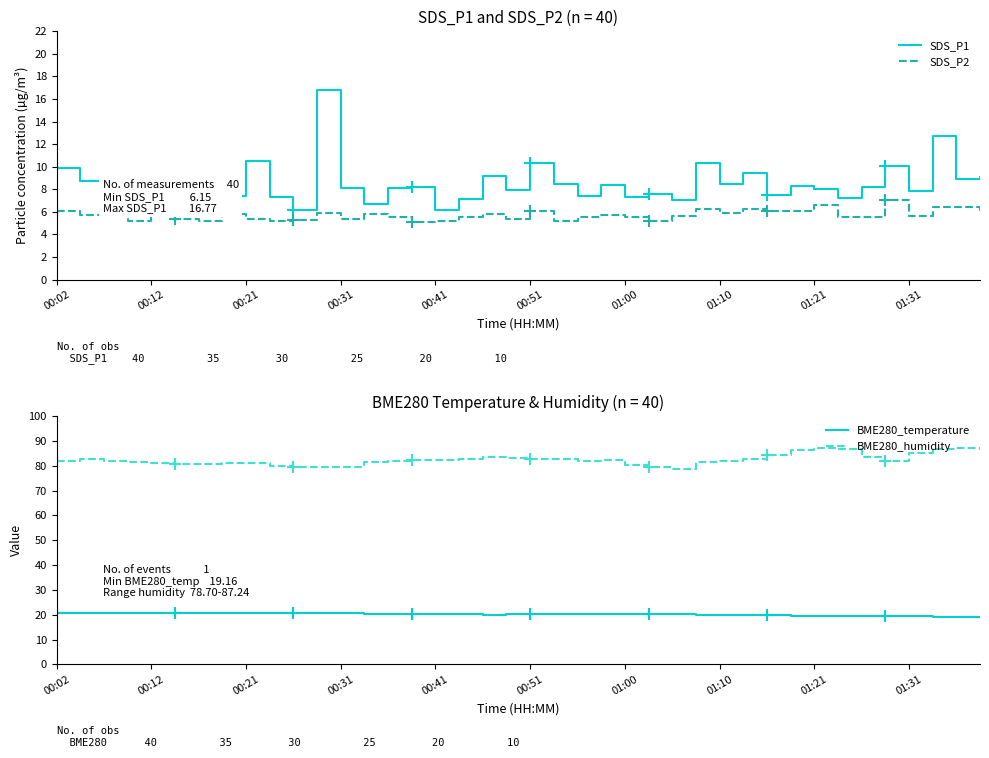

List the series in order of their peak value, highest first.

BME280_humidity, BME280_temperature, SDS_P1, SDS_P2